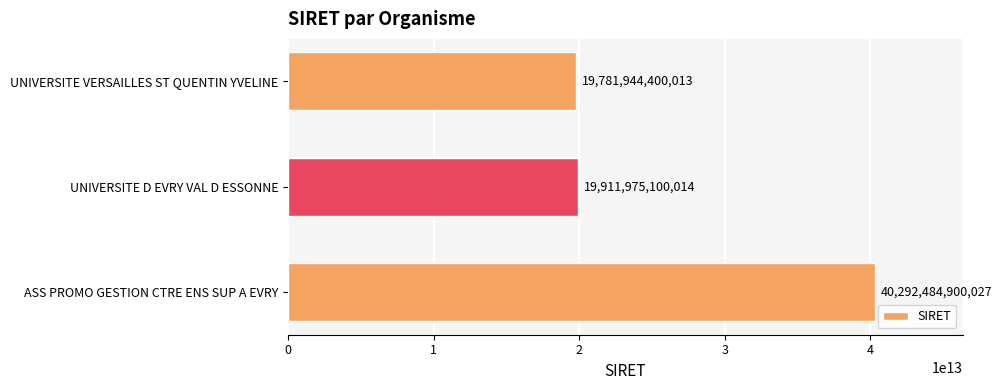

Is it true that the value at UNIVERSITE D EVRY VAL D ESSONNE is 31450148832713?

False